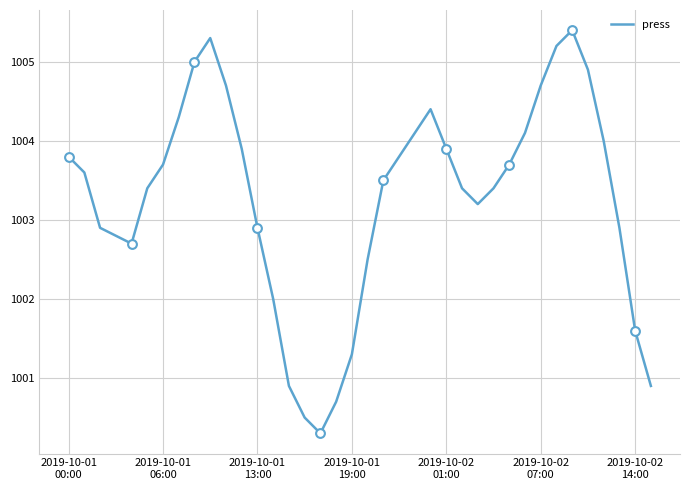

What is the difference between the maximum and minimum values?

5.1